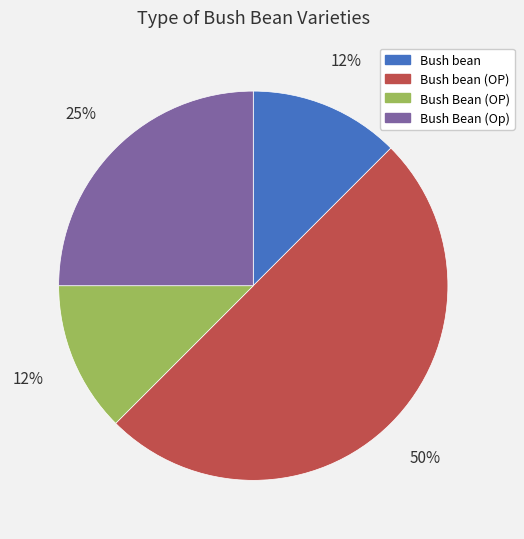

To the nearest percent, what is the average slice percentage?

25%